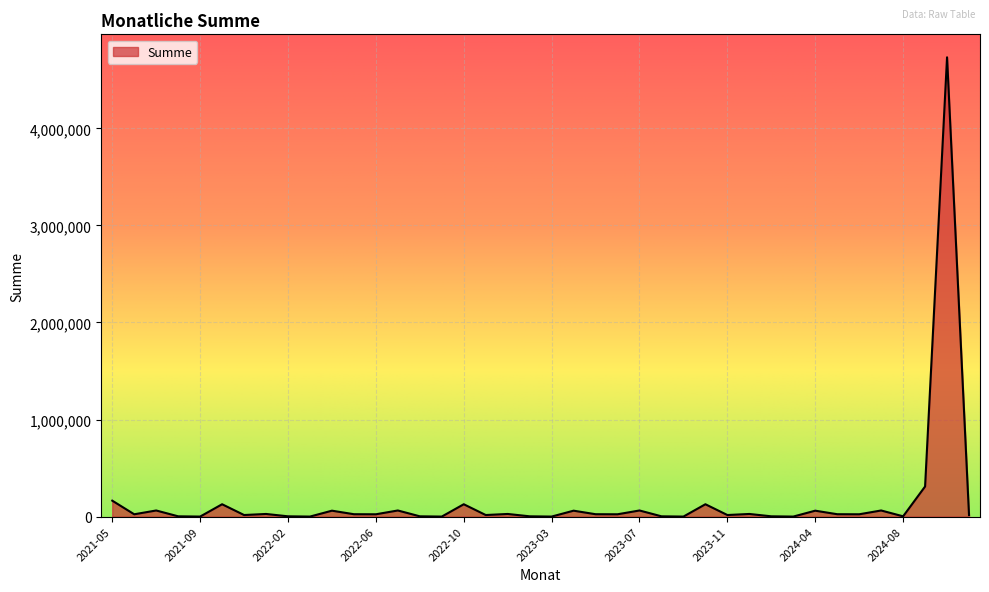

What is the greatest value displayed?

4733030.5